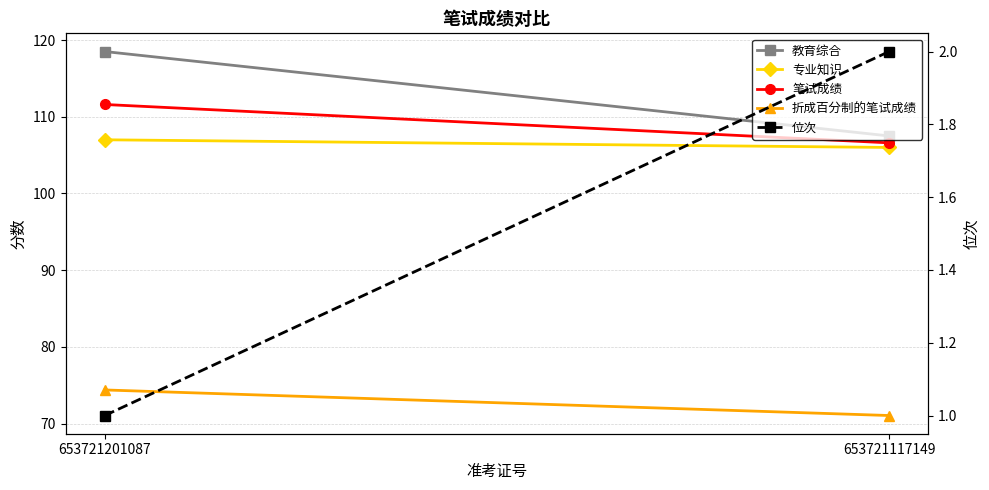

What value does the 折成百分制的笔试成绩 series have at 653721201087?

74.4